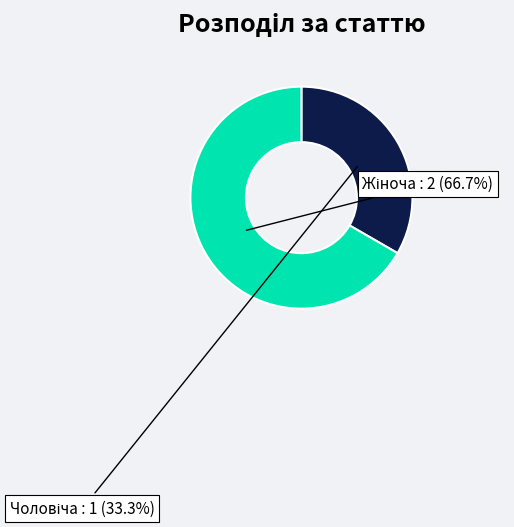

Is there any slice that represents more than half of the pie?

Yes